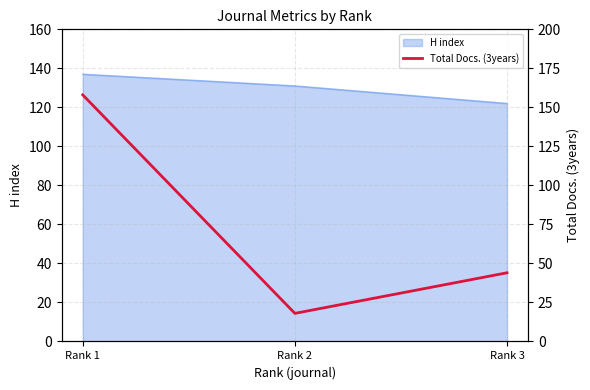

Where is H index nearest to the value 129?

Rank 2